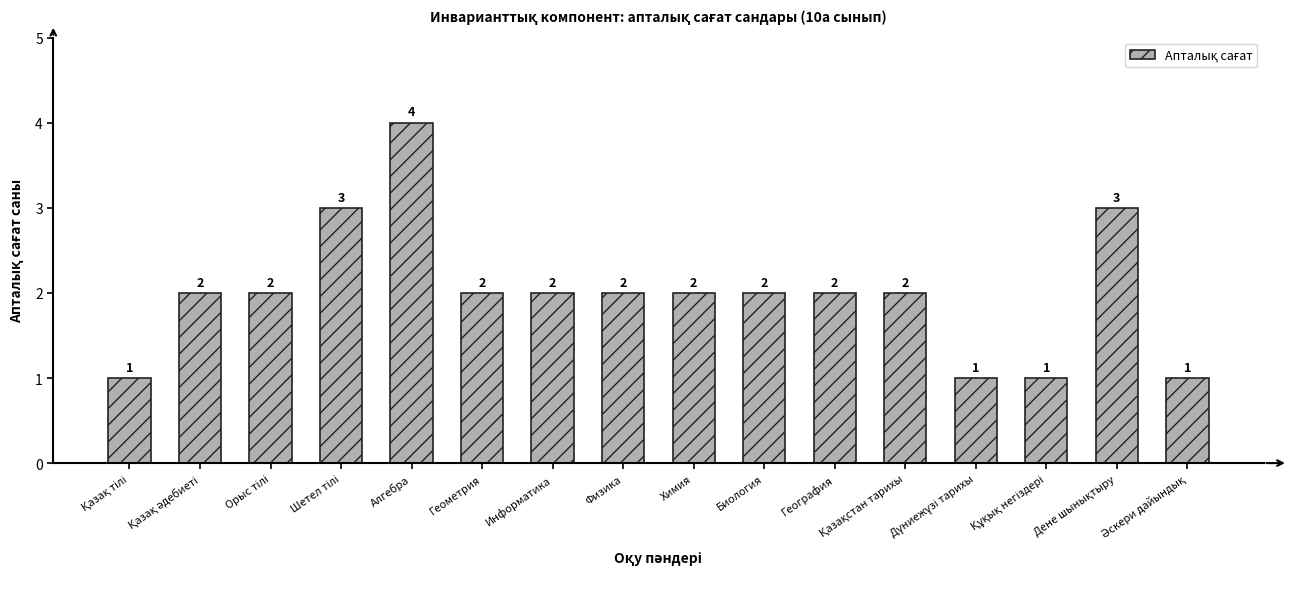

What is the greatest value displayed?

4